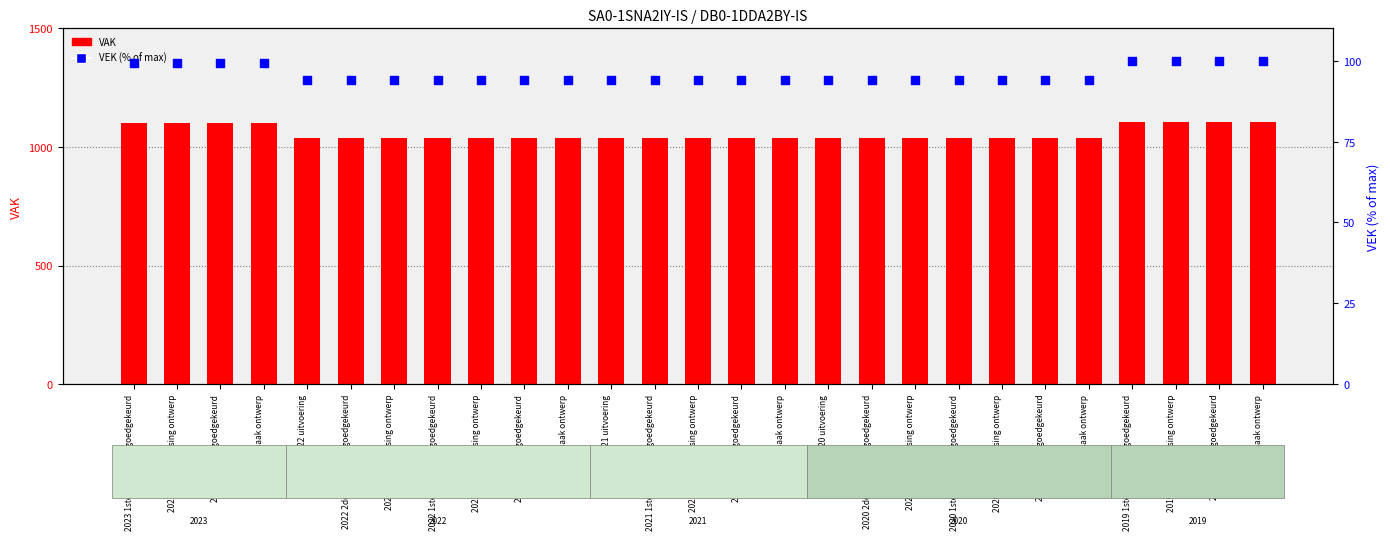

Which series has the widest spread of Y values?

VAK